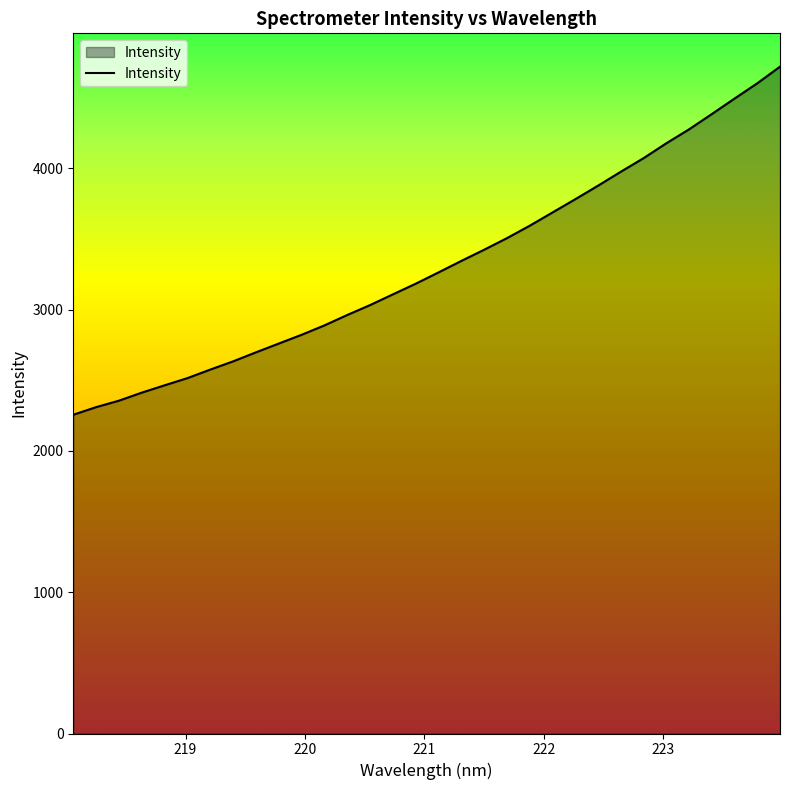

What is the difference between the maximum and minimum values?

2462.7